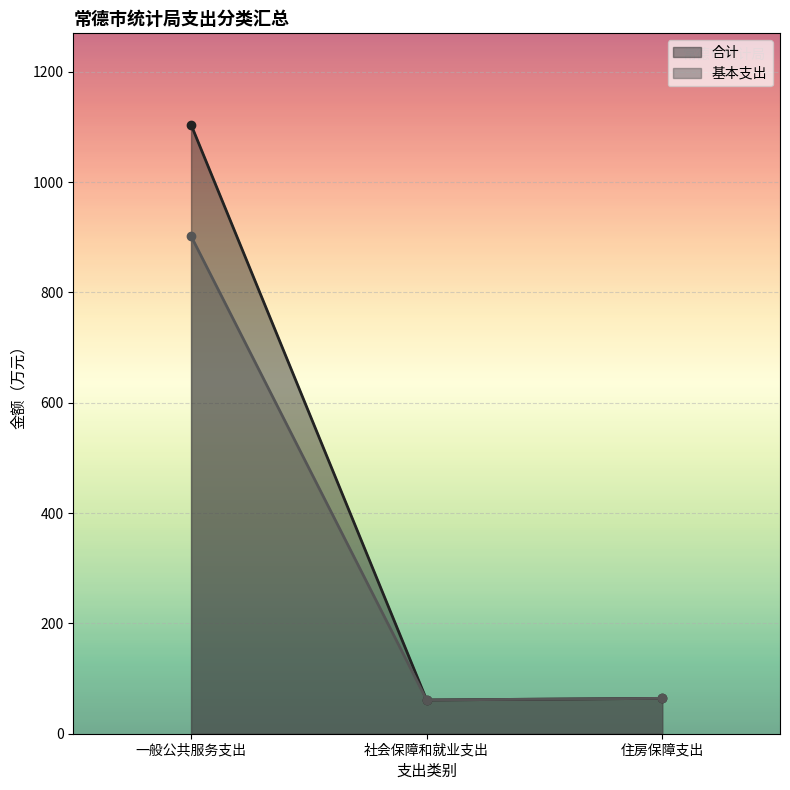

How many lines are shown in the chart?

2